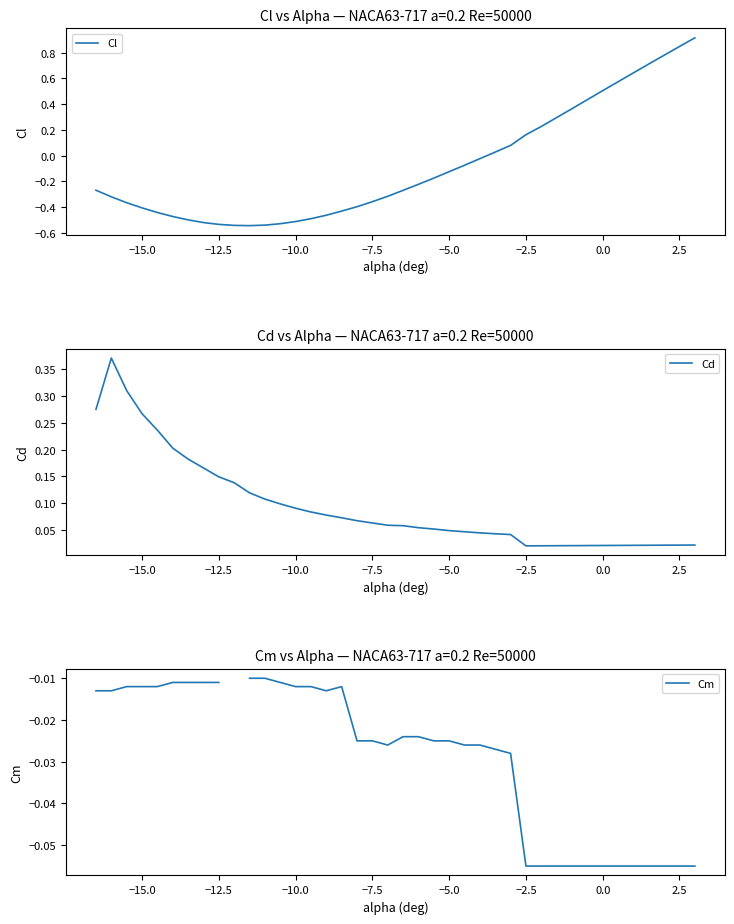

At how many categories does at least one series exceed 0?

40